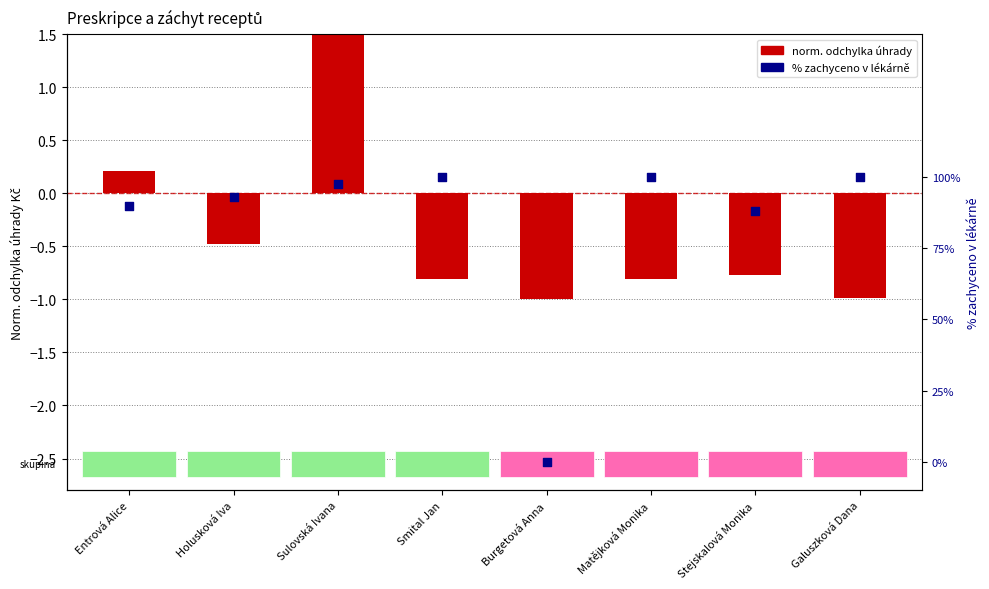

What is the total value across all series at Smital Jan?

0.2